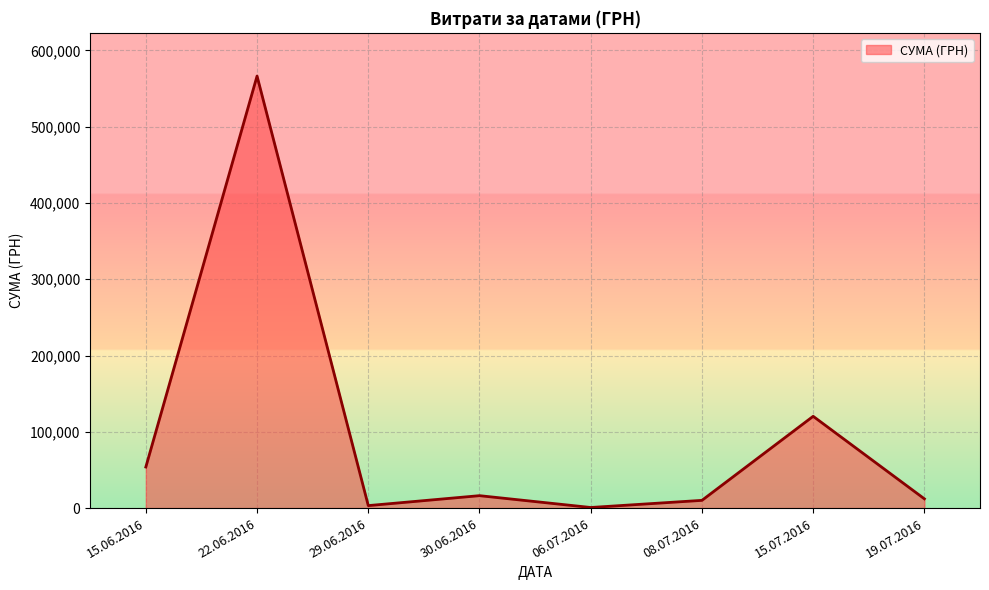

What is the ratio of the value at 15.07.2016 to the value at 15.06.2016?

2.2